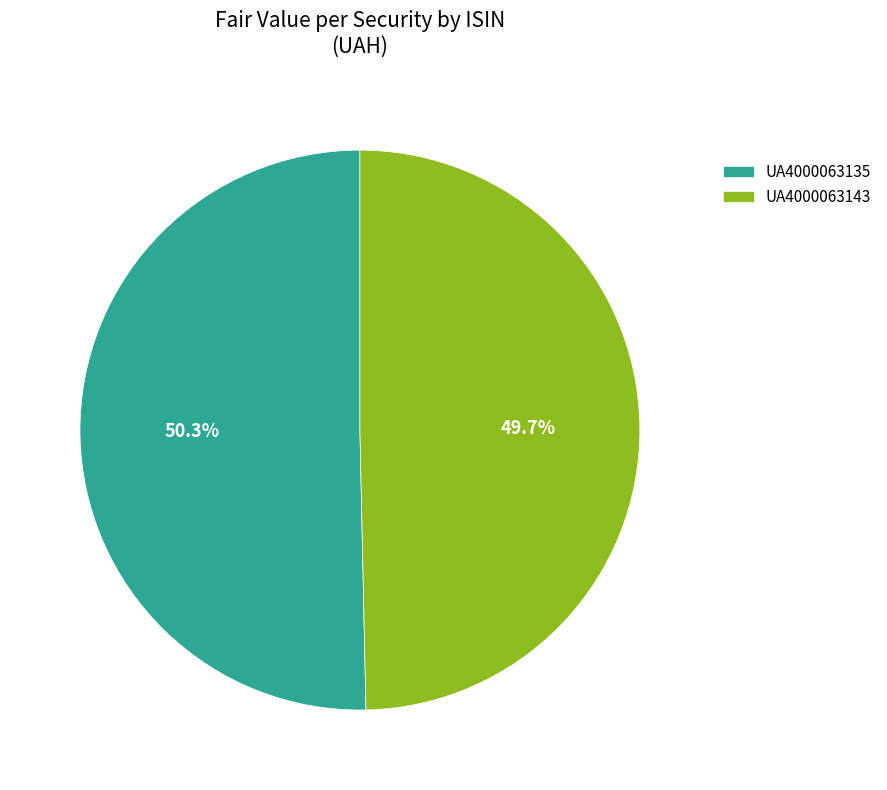

True or false: UA4000063143 accounts for 50% of the total.

True